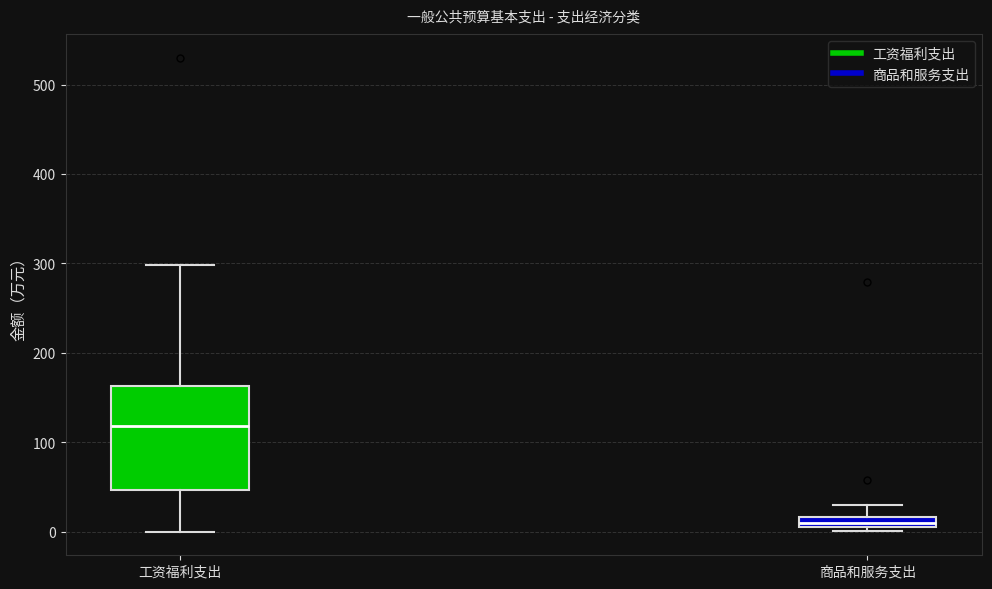

Which box's median line is the highest?

工资福利支出